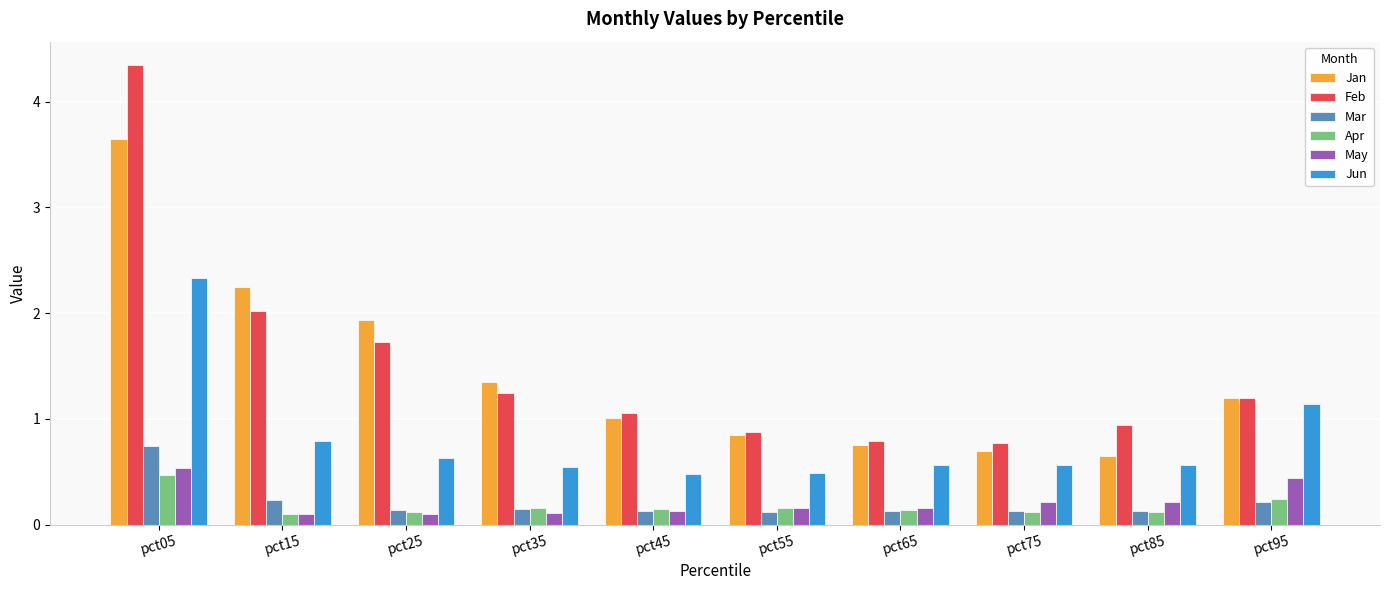

Which series has the largest total across all categories?

Feb